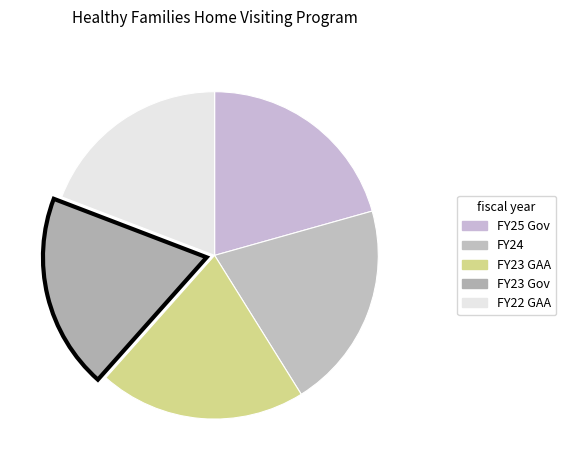

The FY24 slice represents 20% of the pie. True or false?

True